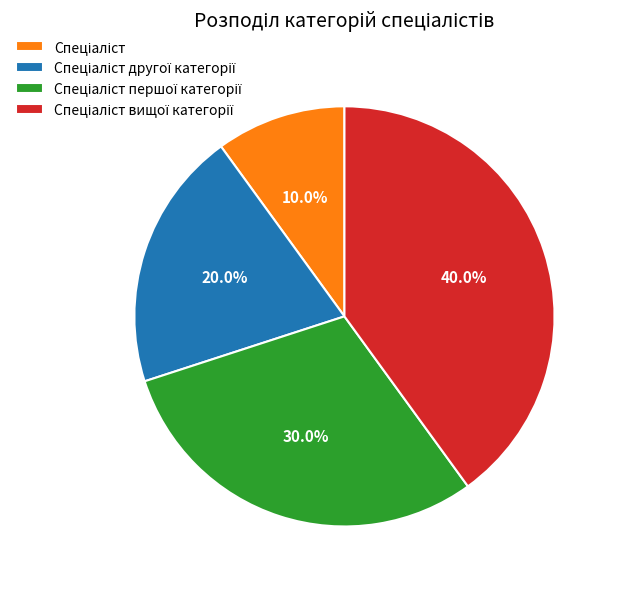

Does any single category account for the majority?

No